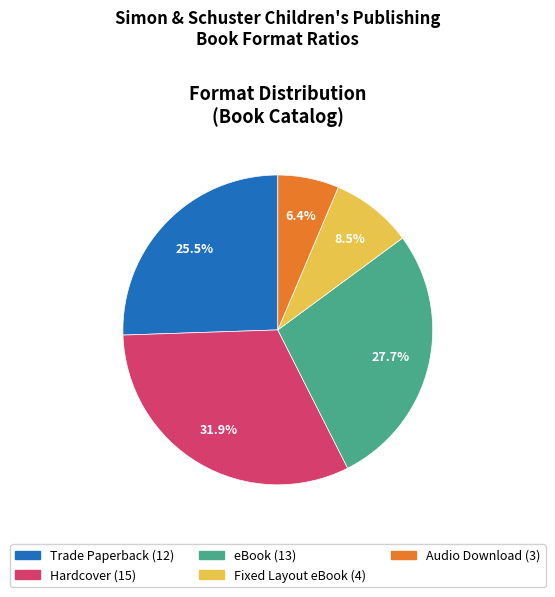

Approximately how many times larger is the value at Fixed Layout eBook compared to Audio Download?

1.3